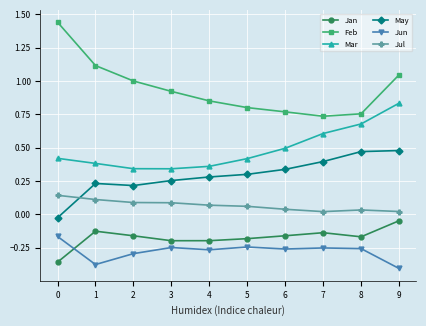

List the series in order of their peak value, highest first.

Feb, Mar, May, Jul, Jan, Jun